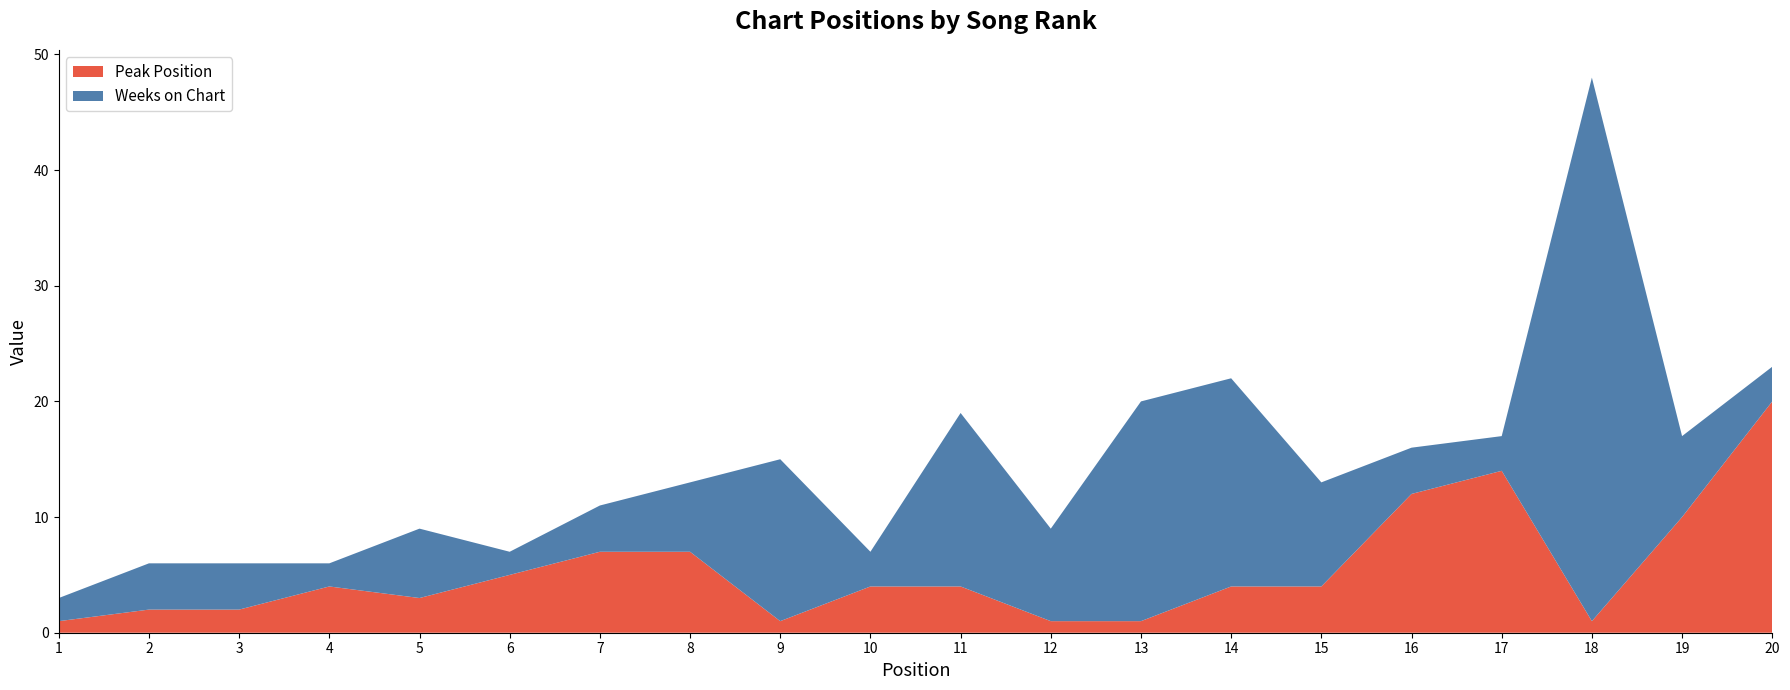

Reading left to right, what are all the values shown in this chart?

Peak Position: 1=1	2=2	3=2	4=4	5=3	6=5	7=7	8=7	9=1	10=4	11=4	12=1	13=1	14=4	15=4	16=12	17=14	18=1	19=10	20=20
Weeks on Chart: 1=2	2=4	3=4	4=2	5=6	6=2	7=4	8=6	9=14	10=3	11=15	12=8	13=19	14=18	15=9	16=4	17=3	18=47	19=7	20=3